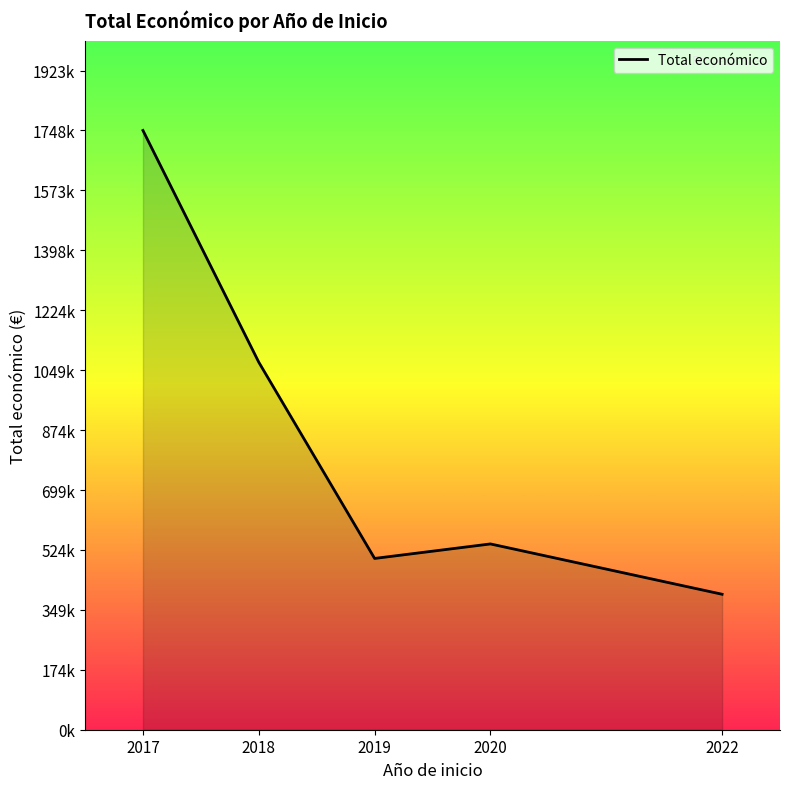

Which has a higher value, 2017 or 2018?

2017